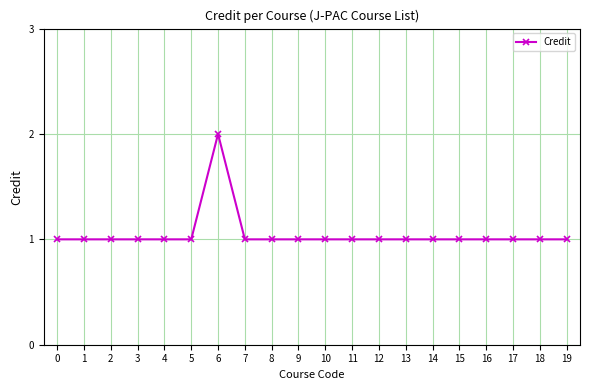

Count the values in the range 1 to 2.

20